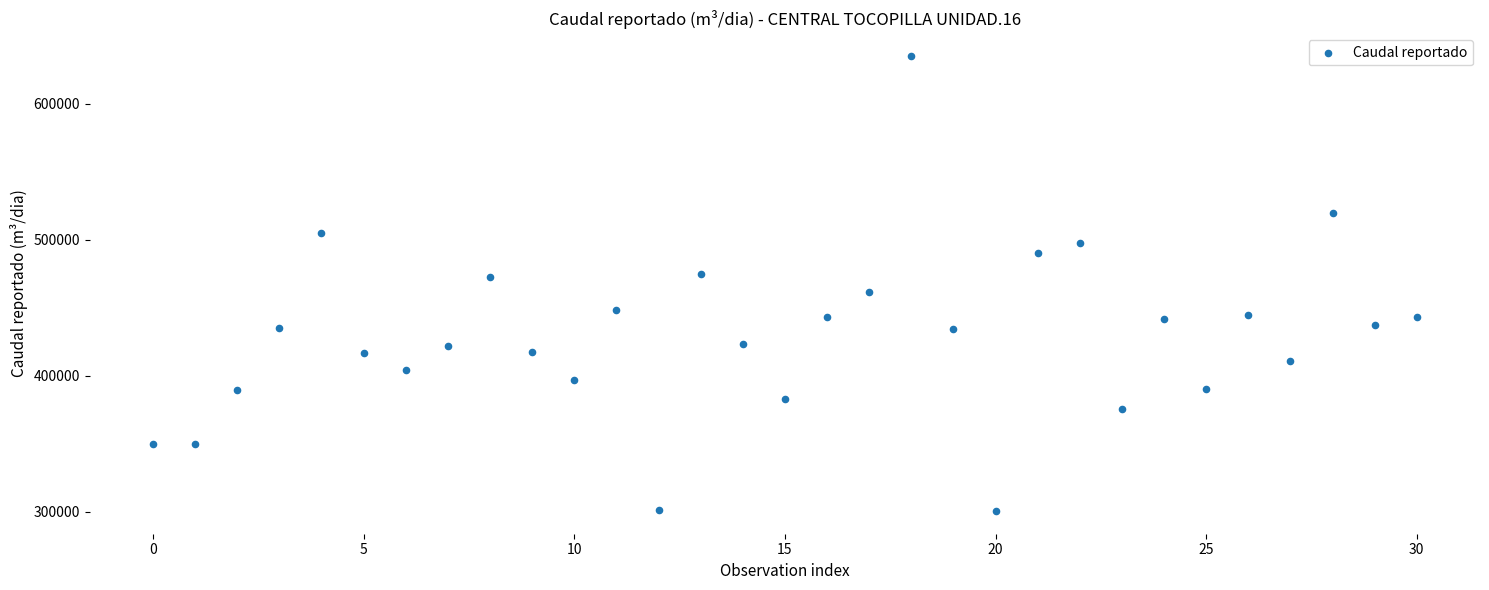

What is the range of Y values (max minus min)?

334217